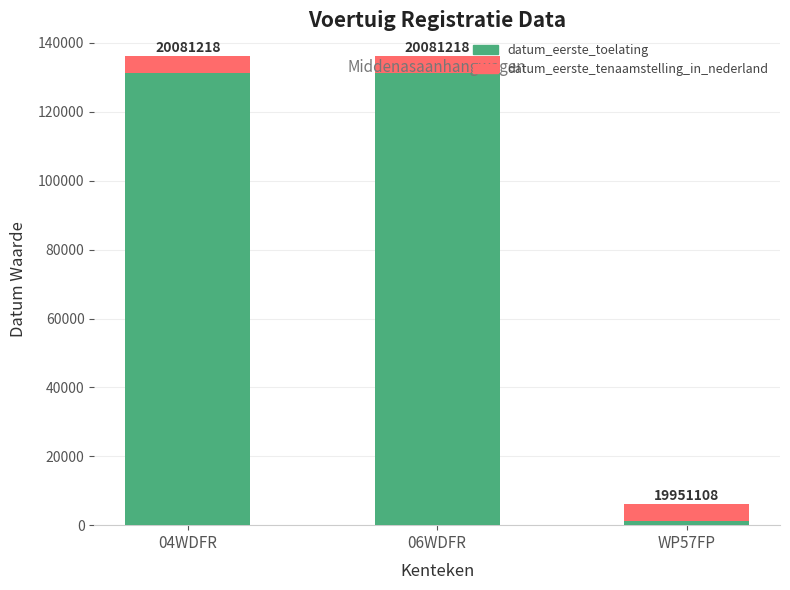

At which category is the sum across all series the highest?

04WDFR